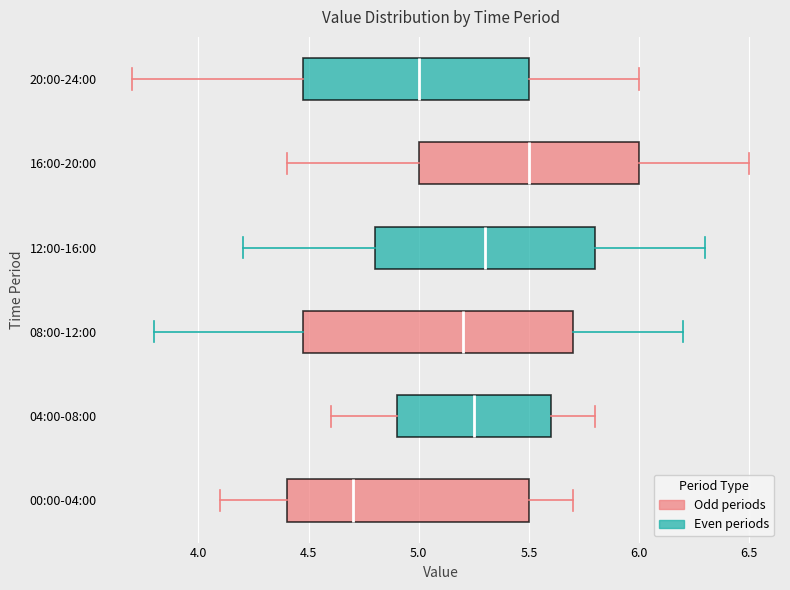

Reading bottom to top, read every box against the x-axis: the position of its median line, the range the box covers, and the ends of its whiskers. The values are not printed on the chart, so give them approximately, as read against the axis.

00:00-04:00: median 4.70, box 4.40 to 5.50, whiskers 4.10 to 5.70
04:00-08:00: median 5.25, box 4.90 to 5.60, whiskers 4.60 to 5.80
08:00-12:00: median 5.20, box 4.50 to 5.70, whiskers 3.80 to 6.20
12:00-16:00: median 5.30, box 4.80 to 5.80, whiskers 4.20 to 6.30
16:00-20:00: median 5.50, box 5.00 to 6.00, whiskers 4.40 to 6.50
20:00-24:00: median 5.00, box 4.50 to 5.50, whiskers 3.70 to 6.00